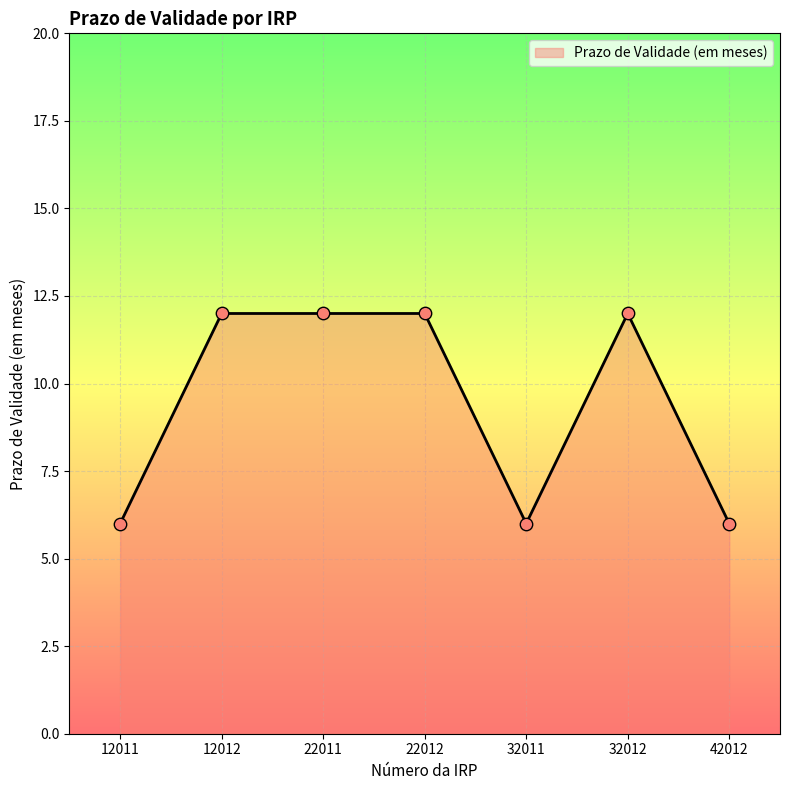

Between 32012 and 42012, which is larger?

32012